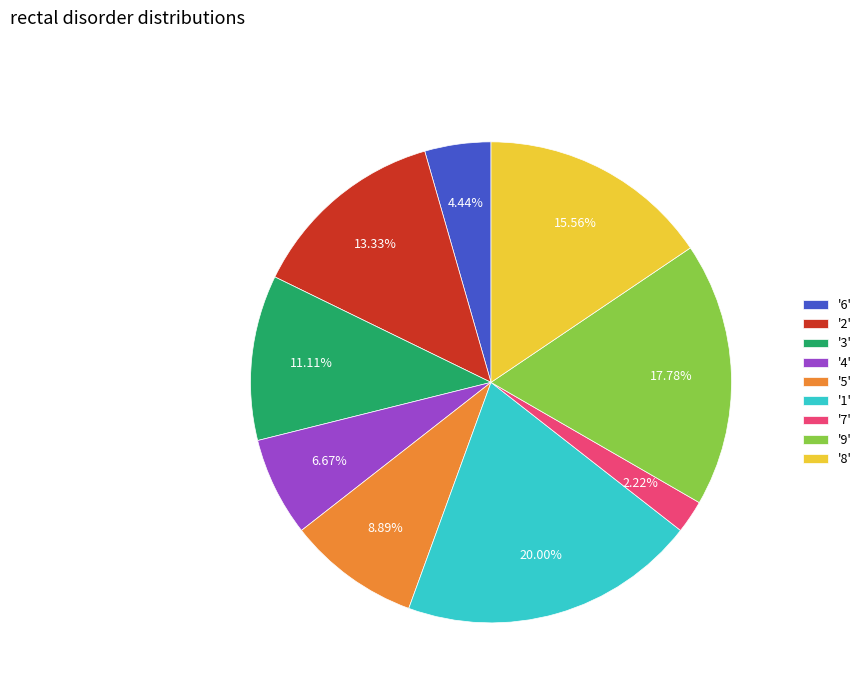

Does '2' represent more than half of the total?

No